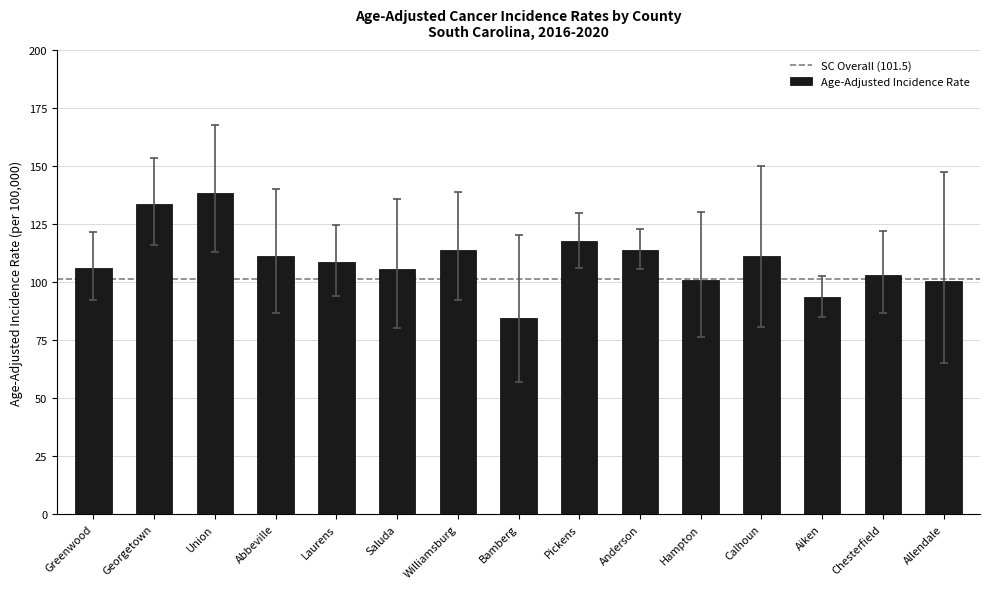

At which category does the chart reach its minimum across all series?

Bamberg